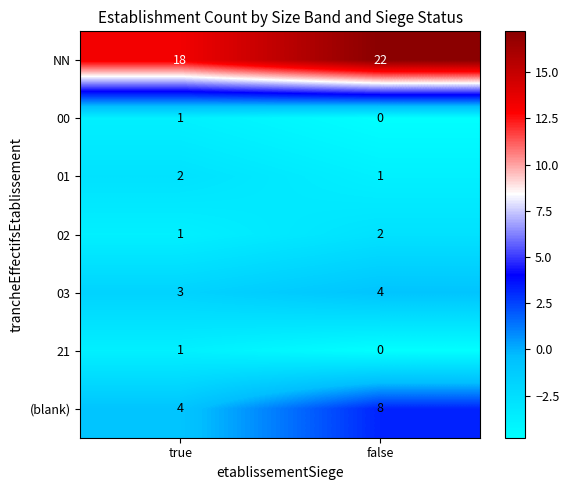

The value of 01 at true is 3. True or false?

False